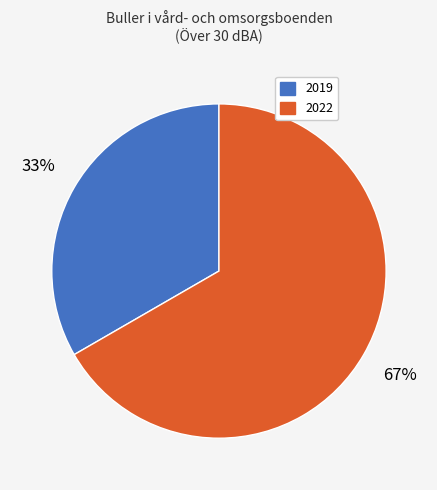

The 2022 slice represents 67% of the pie. True or false?

True